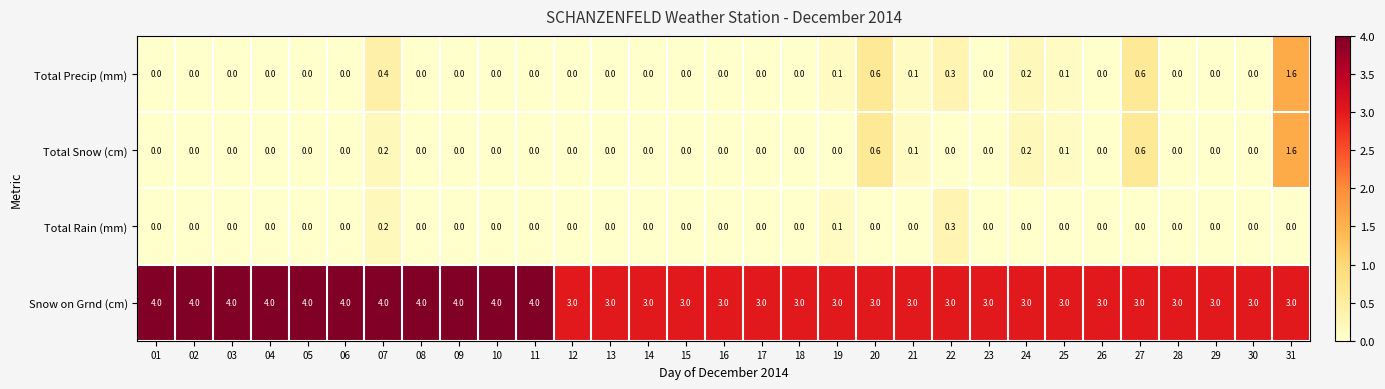

Is it true that Snow on Grnd (cm) equals 3.0 at 14?

True